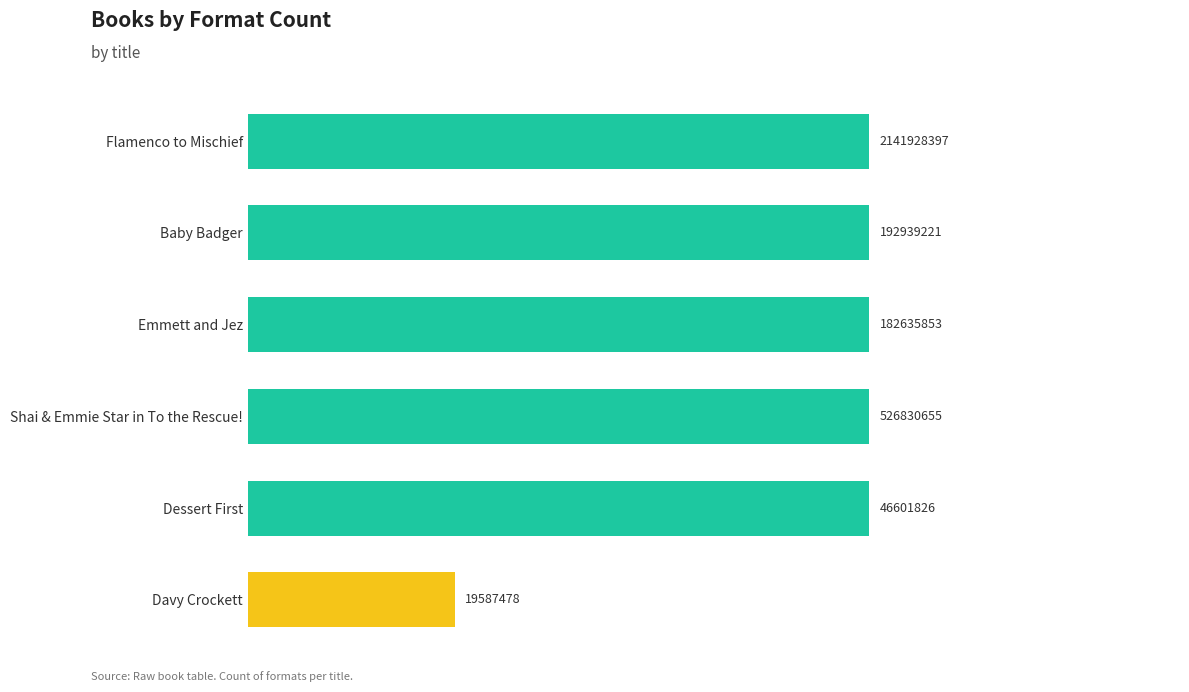

Does the chart contain stacked bars?

No